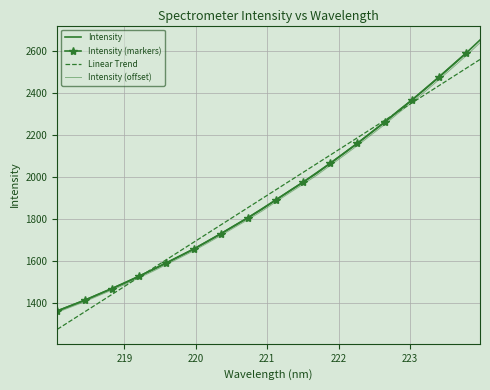

The value at 222.8355 is 2313.9. True or false?

True